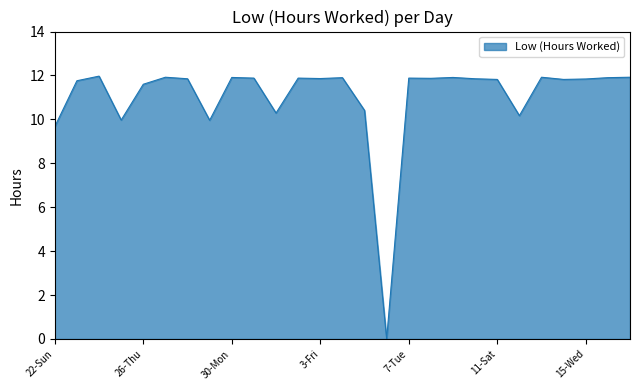

What is the maximum value shown in the chart?

12.0